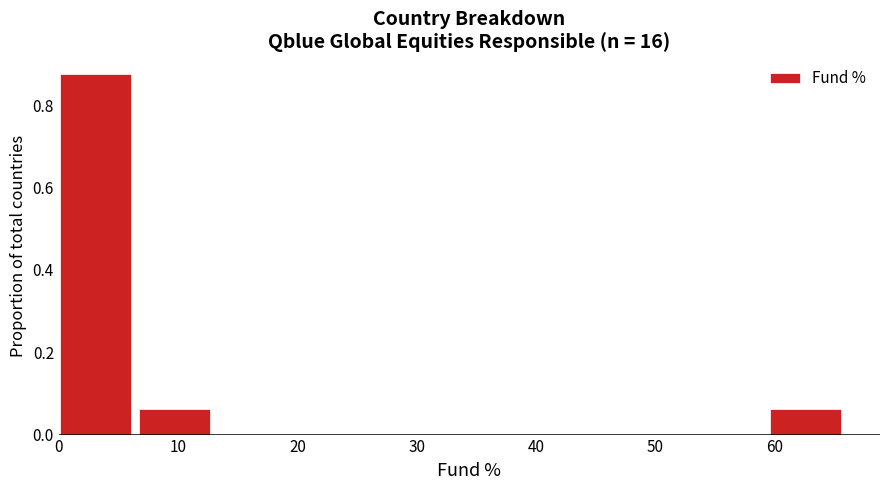

Reading left to right, transcribe this chart: for each bar, give the range it covers on the x-axis and its height. Neither the bar edges nor the heights are printed on the chart, so give them approximately, as read against the axes.

0 to 7: 0.88
7 to 13: 0.06
13 to 20: 0
20 to 27: 0
27 to 33: 0
33 to 40: 0
40 to 46: 0
46 to 53: 0
53 to 60: 0
60 to 66: 0.06